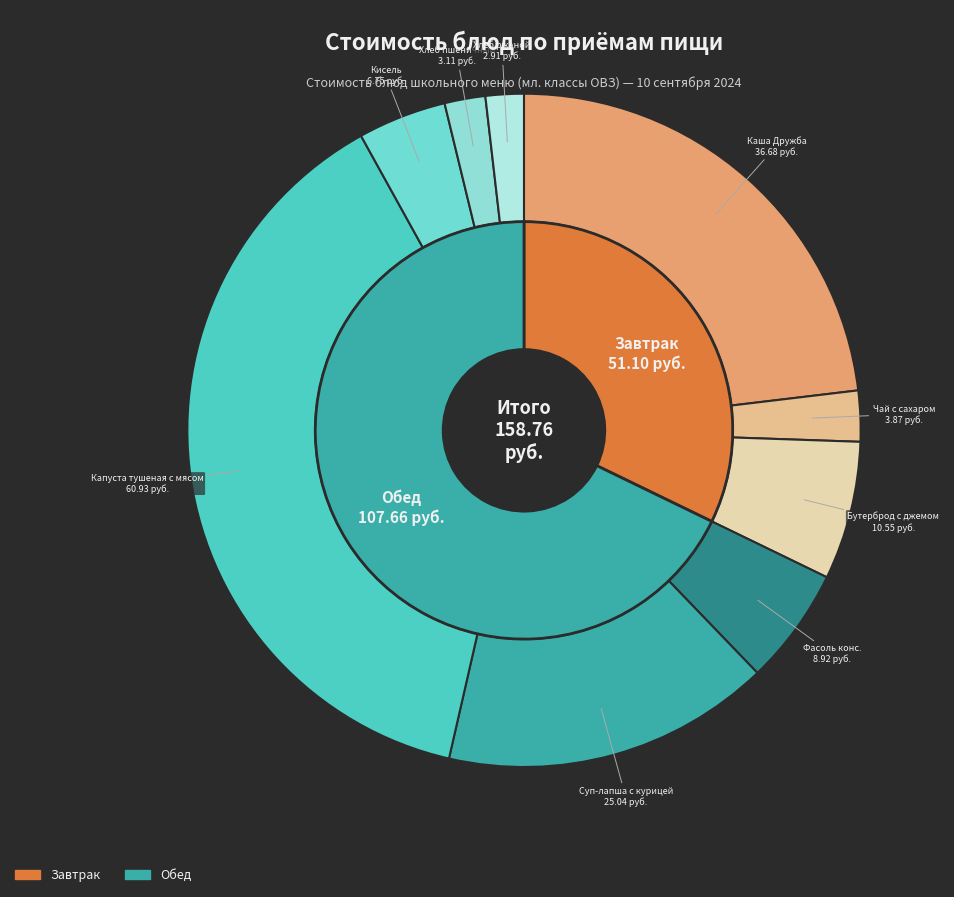

Count the number of slices in the pie.

9